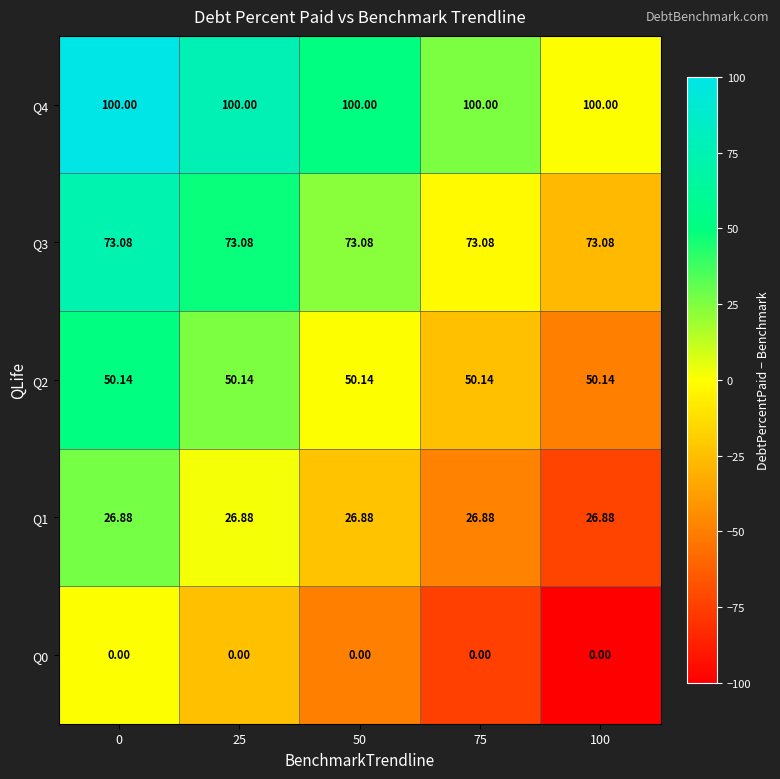

Which has a higher value, 50 or 25?

25